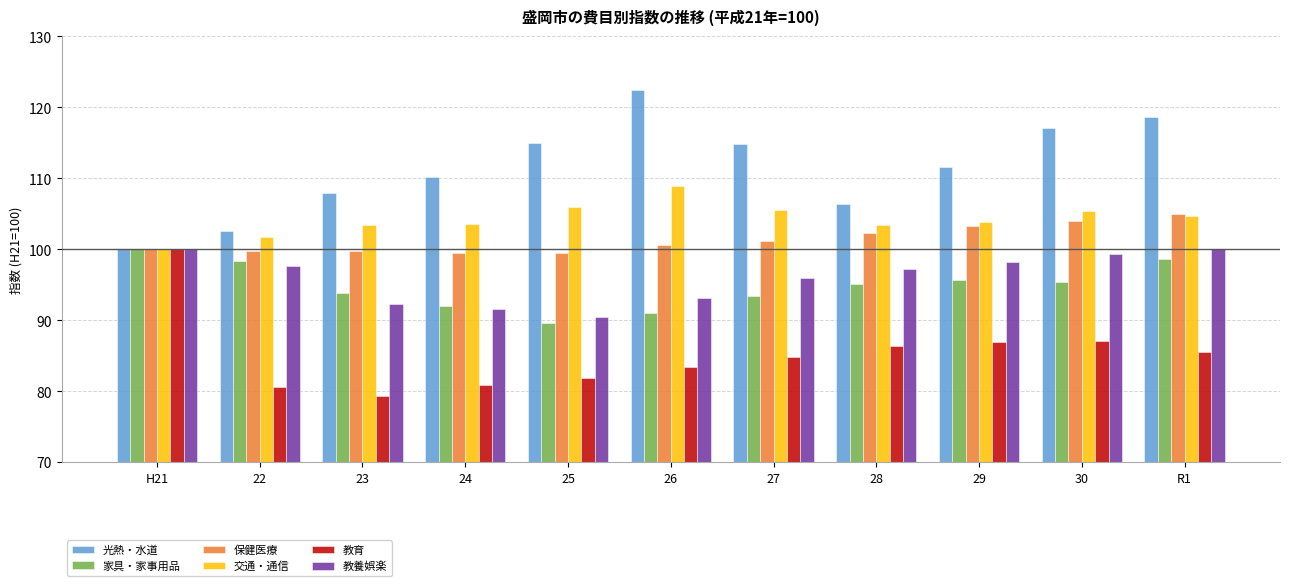

What is the spread (max minus min) of values at 24?

29.4